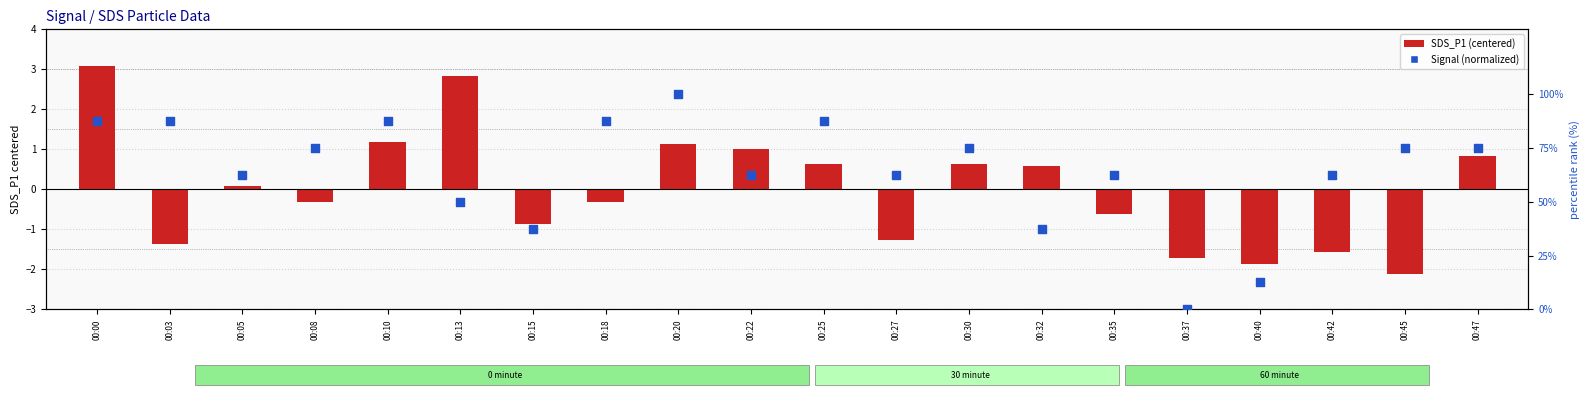

Is the value of Signal (percentile rank) at 00:13 greater than the value of SDS_P1 (log ratio style) at 00:22?

Yes